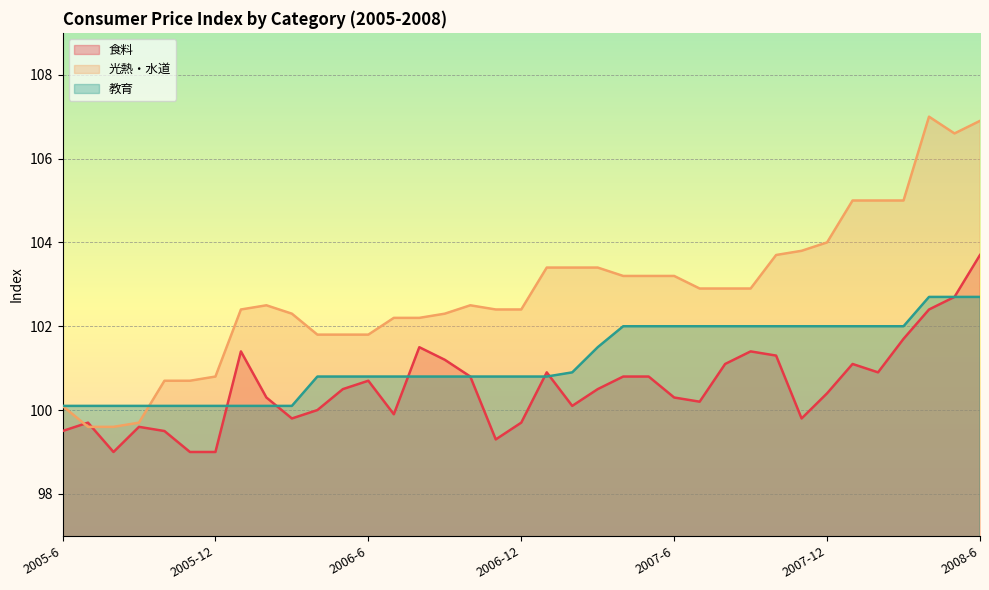

How many distinct data groups are displayed?

3